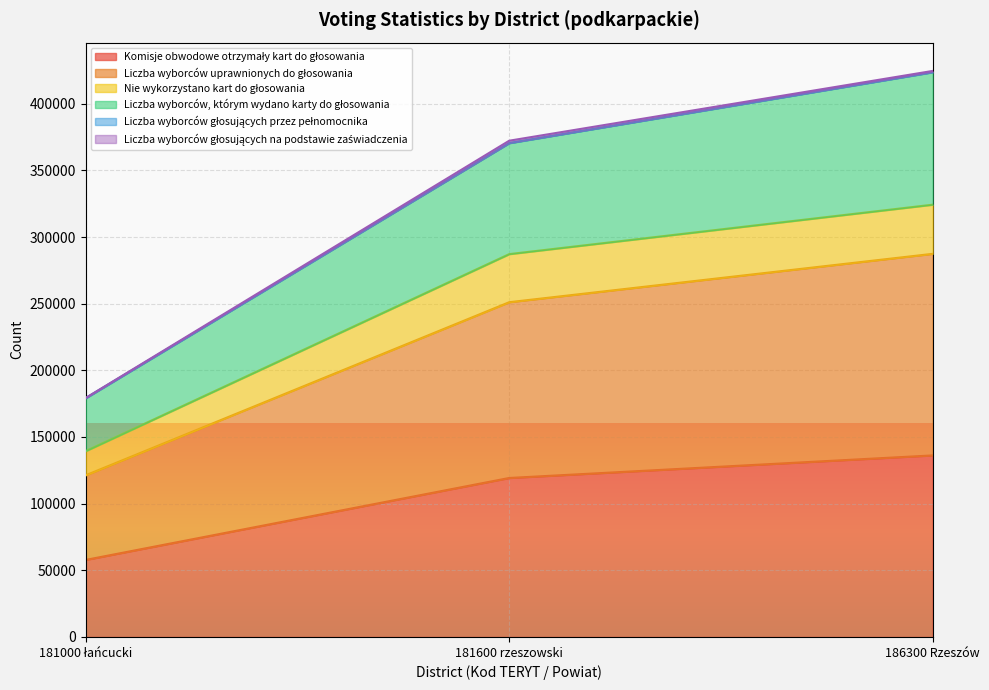

Which category has the highest value in the Liczba wyborców, którym wydano karty do głosowania series?

186300 Rzeszów